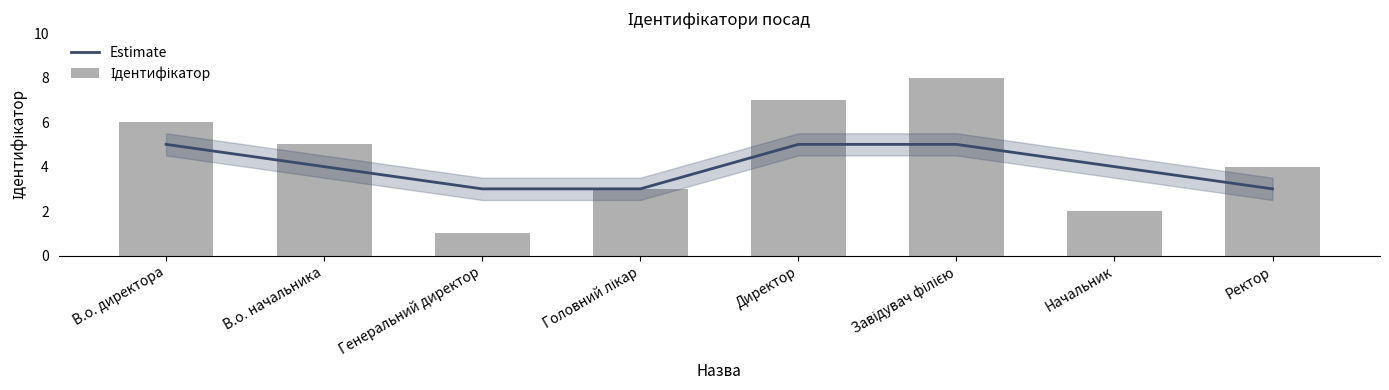

List the series in order of their peak value, lowest first.

Estimate, Ідентифікатор